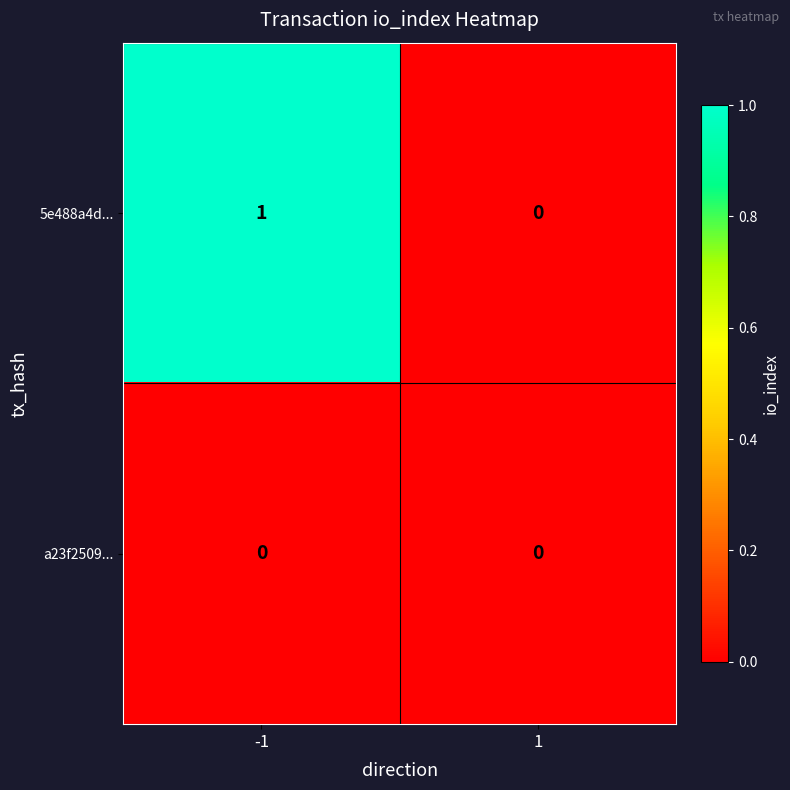

How many categories are shown in the chart?

2